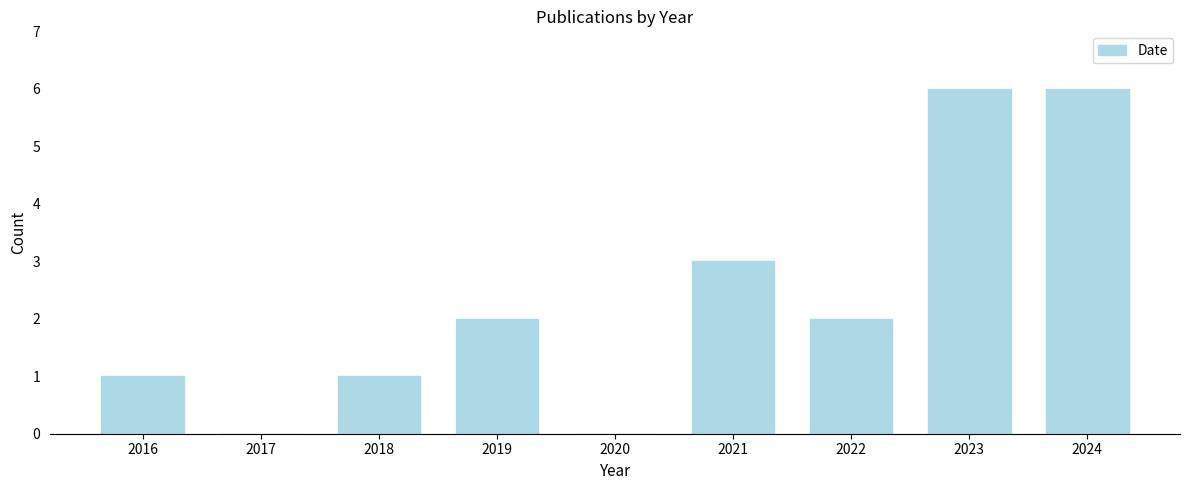

Reading left to right, extract all data points from this chart.

2016=1	2017=0	2018=1	2019=2	2020=0	2021=3	2022=2	2023=6	2024=6